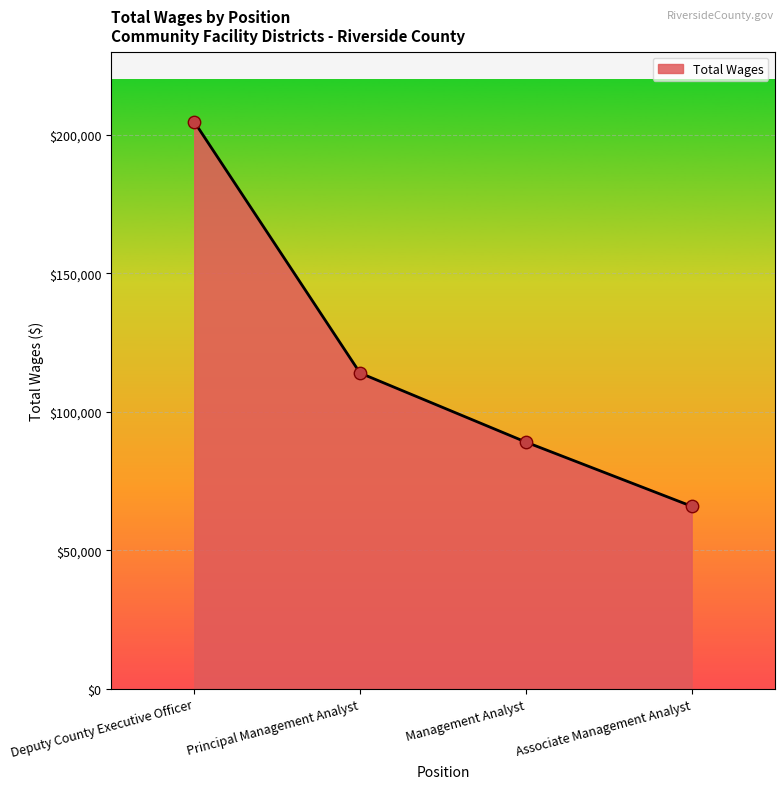

What is the change in value from Principal Management Analyst to Associate Management Analyst?

-48111